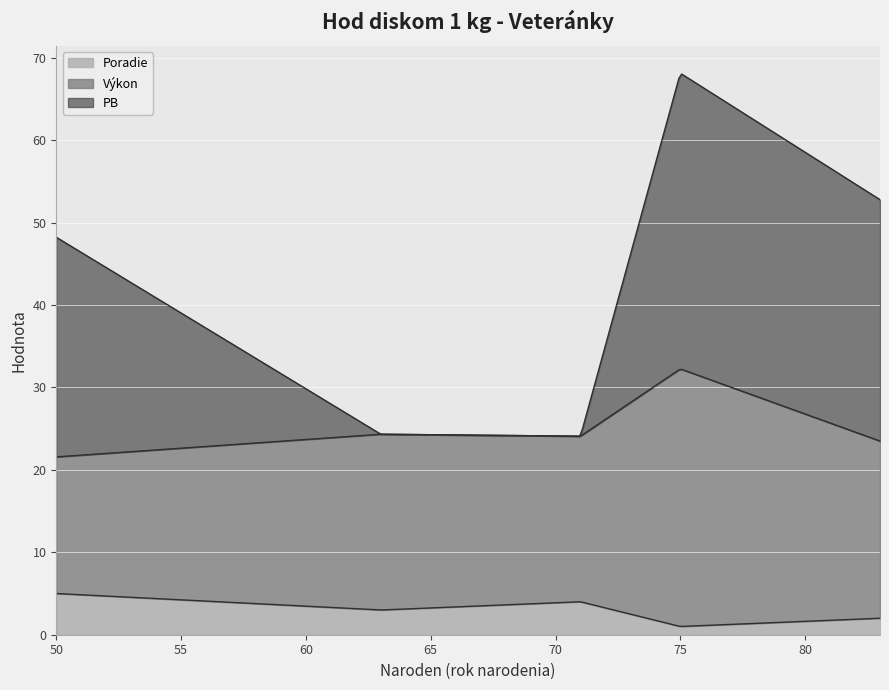

Rank the categories by Výkon value from highest to lowest.

Marettová Katarína (75), Štulajterová Jana (83), Tarnócai Eva (63), Kapfinger-Bruckner Birgit (71), Longauerová Jarmila (50)